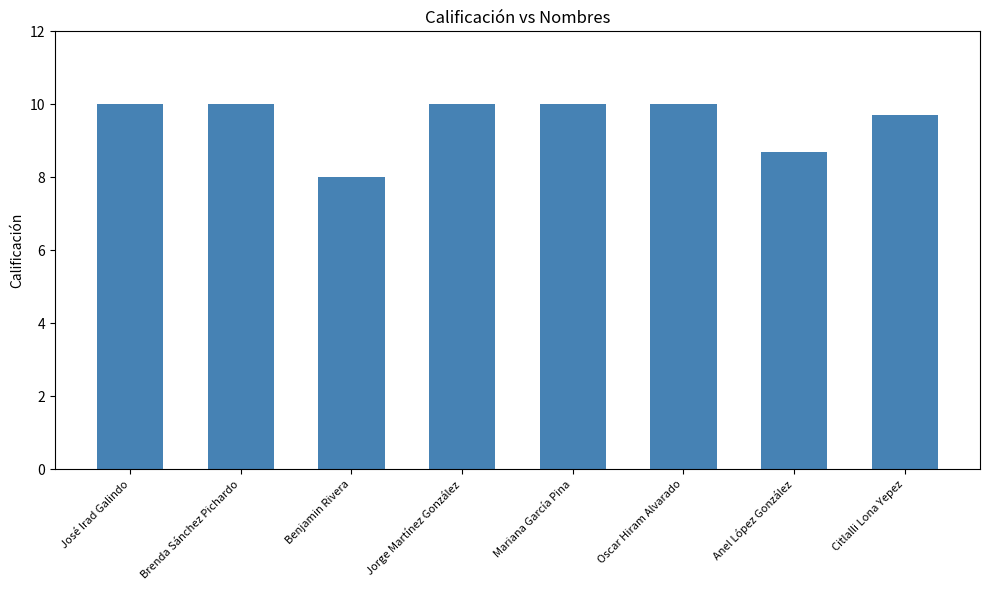

At which label is the value closest to 9?

Anel López González